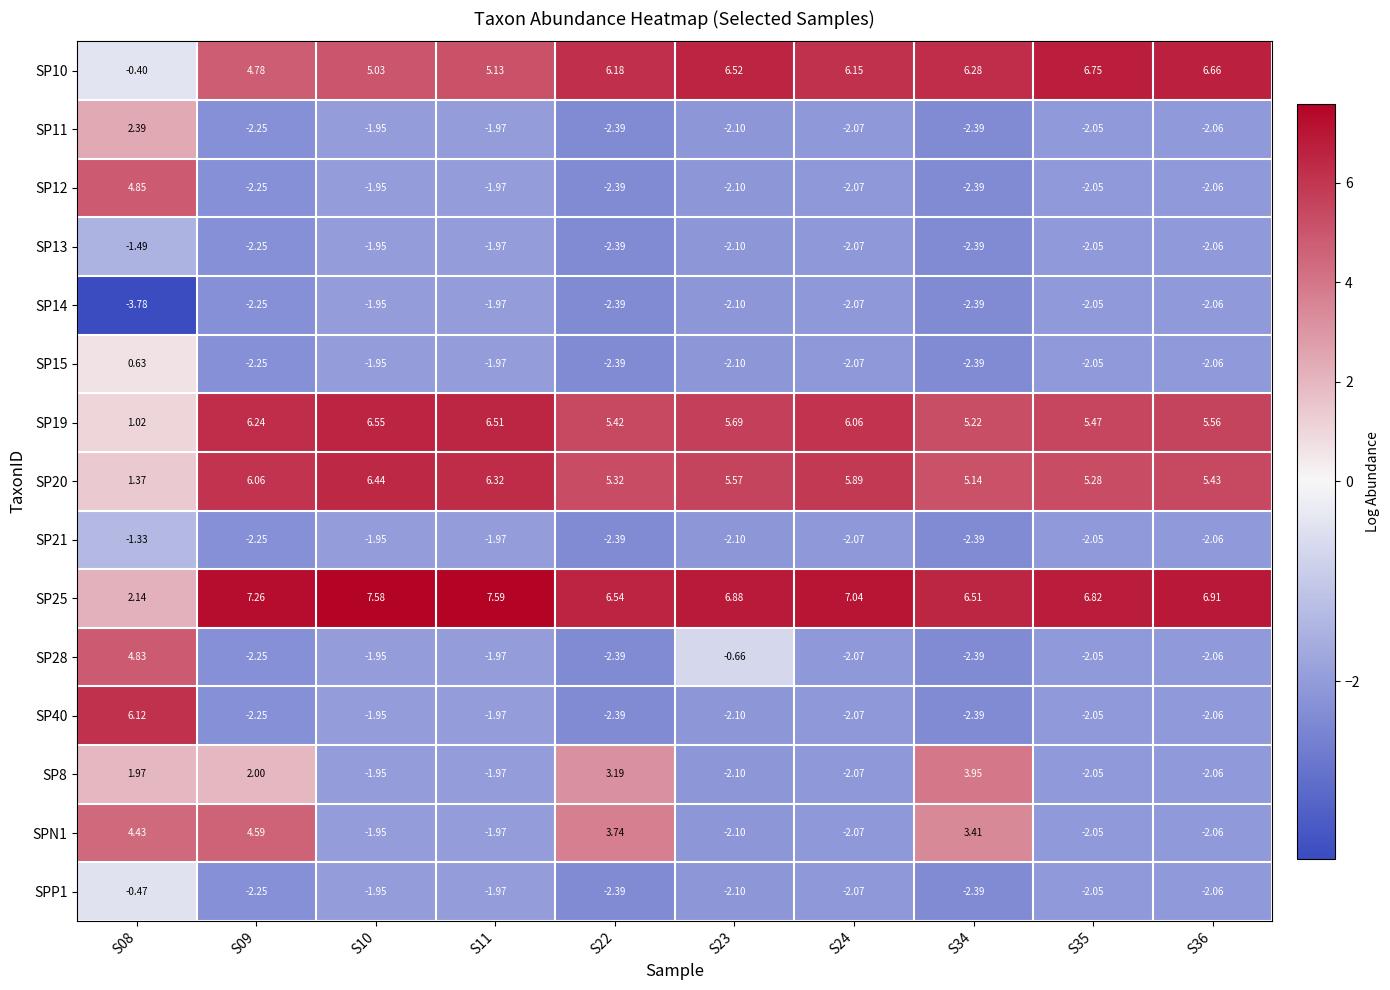

How many categories are shown in the chart?

10